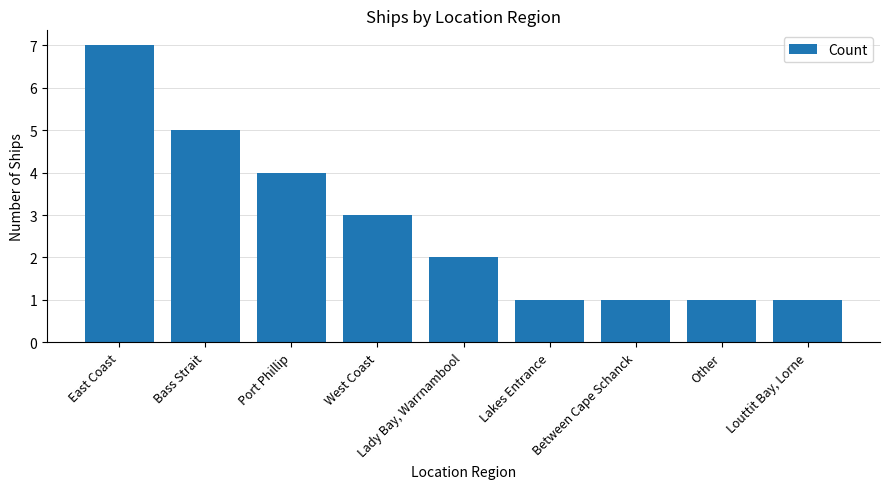

What is the value of the 4th bar from the left?

3